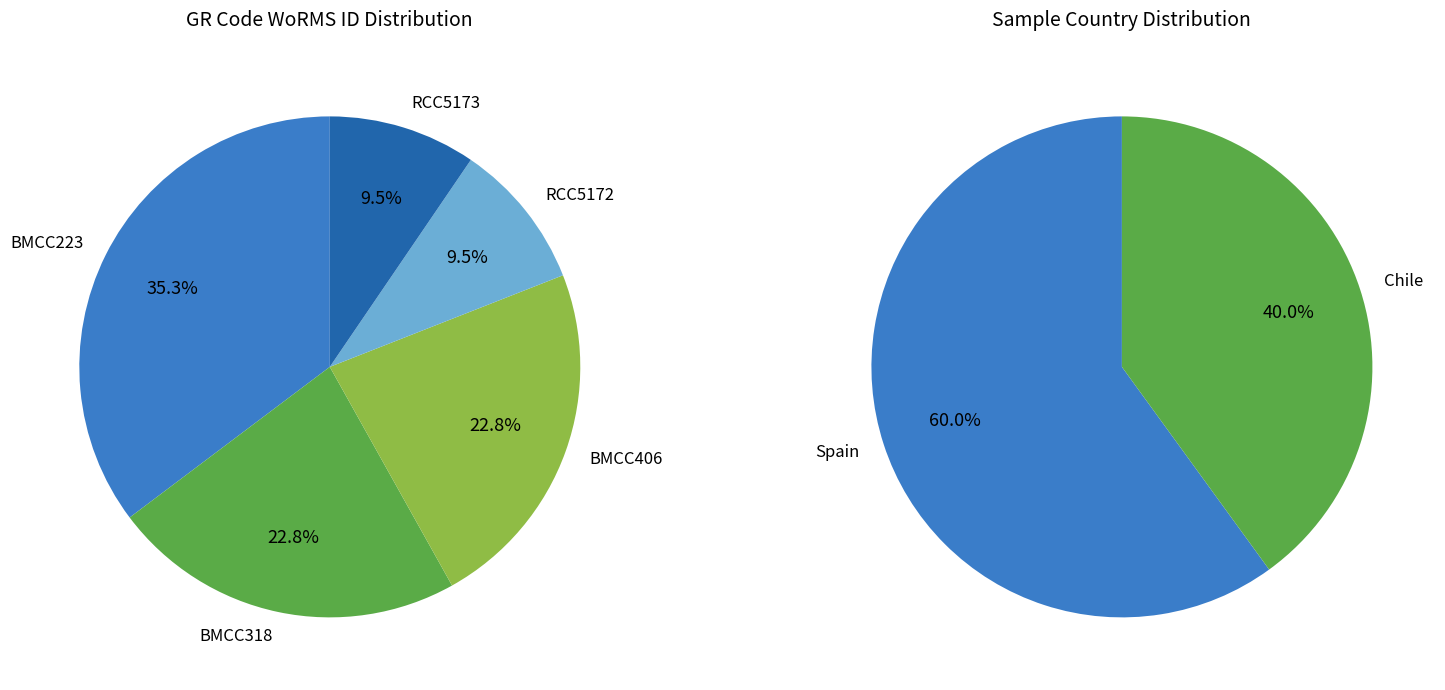

Which slice is the largest?

BMCC223 (Haematococcus lacustris)